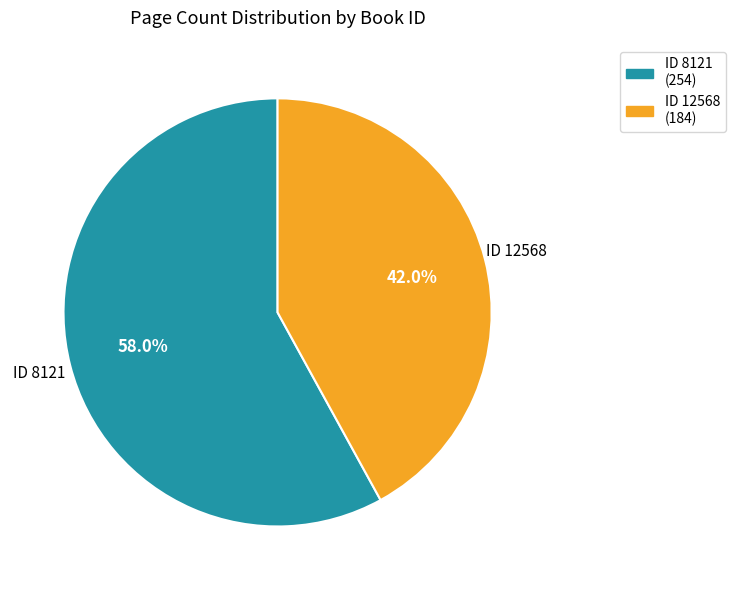

To the nearest percent, what is the difference between the largest and smallest slice percentages?

16%